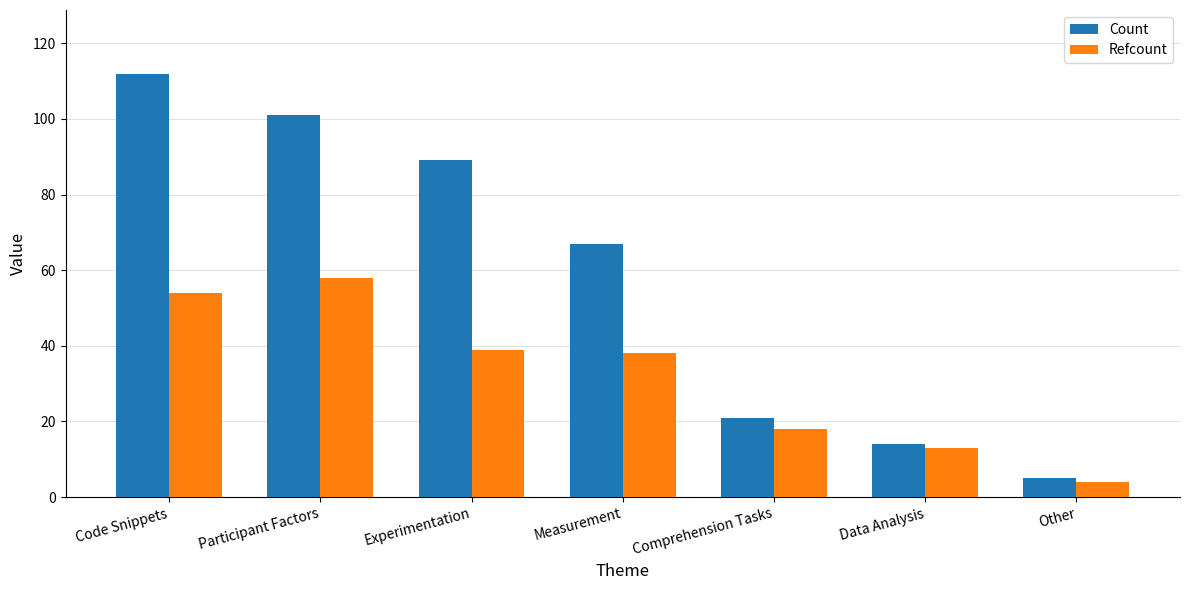

Rank the series by their average value, from highest to lowest.

Count, Refcount